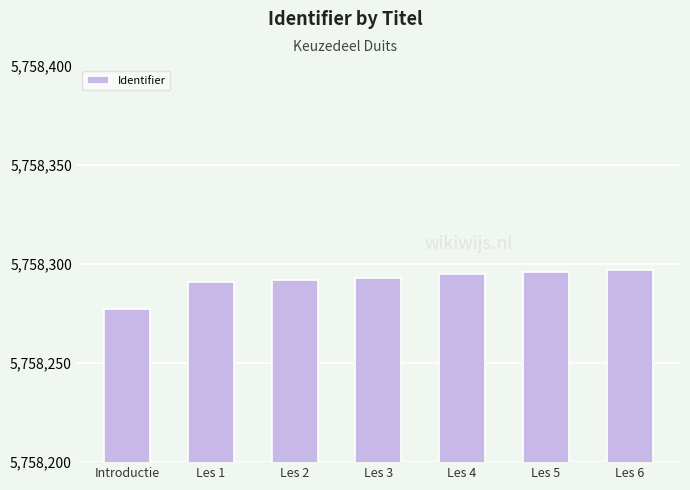

The value at Les 5 is 5758296. True or false?

True